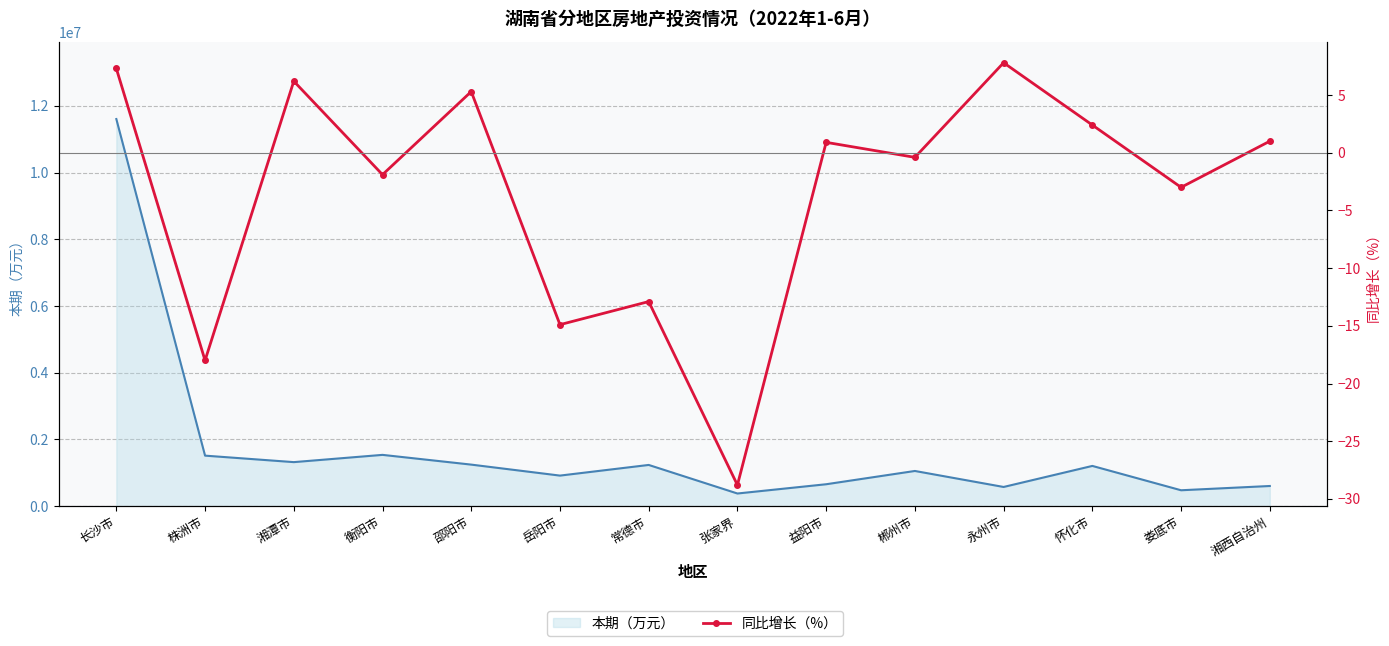

How many values are below zero?

7